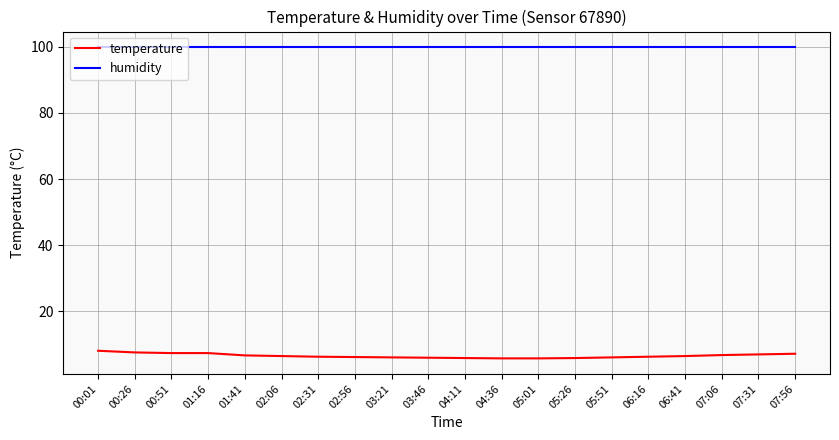

Is this an area chart (filled region under the line)?

No